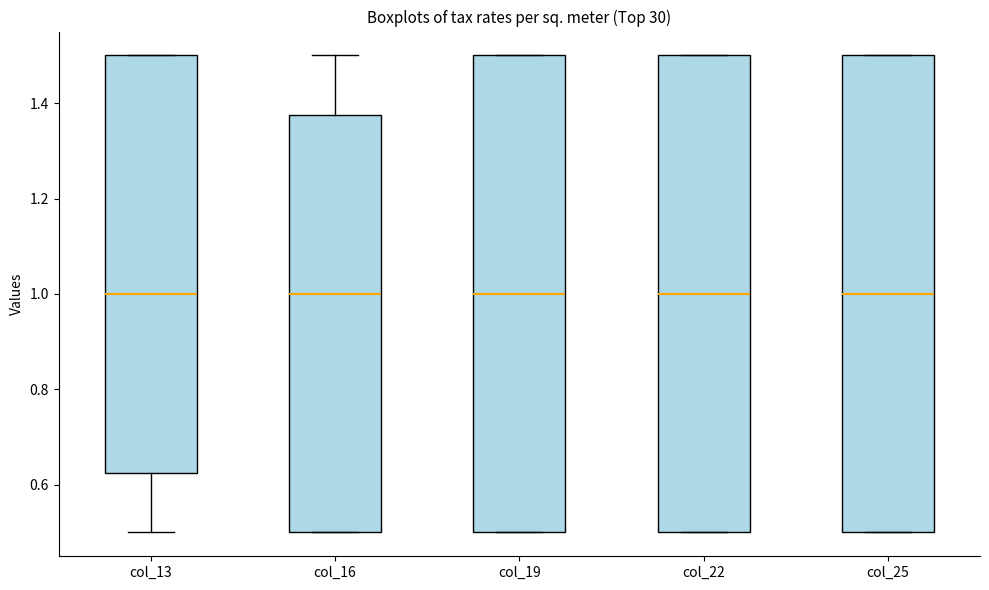

Reading left to right, read every box against the y-axis: the position of its median line, the range the box covers, and the ends of its whiskers. The values are not printed on the chart, so give them approximately, as read against the axis.

col_13: median 1.00, box 0.62 to 1.50, whiskers 0.50 to 1.50
col_16: median 1.00, box 0.50 to 1.38, whiskers 0.50 to 1.50
col_19: median 1.00, box 0.50 to 1.50, whiskers 0.50 to 1.50
col_22: median 1.00, box 0.50 to 1.50, whiskers 0.50 to 1.50
col_25: median 1.00, box 0.50 to 1.50, whiskers 0.50 to 1.50